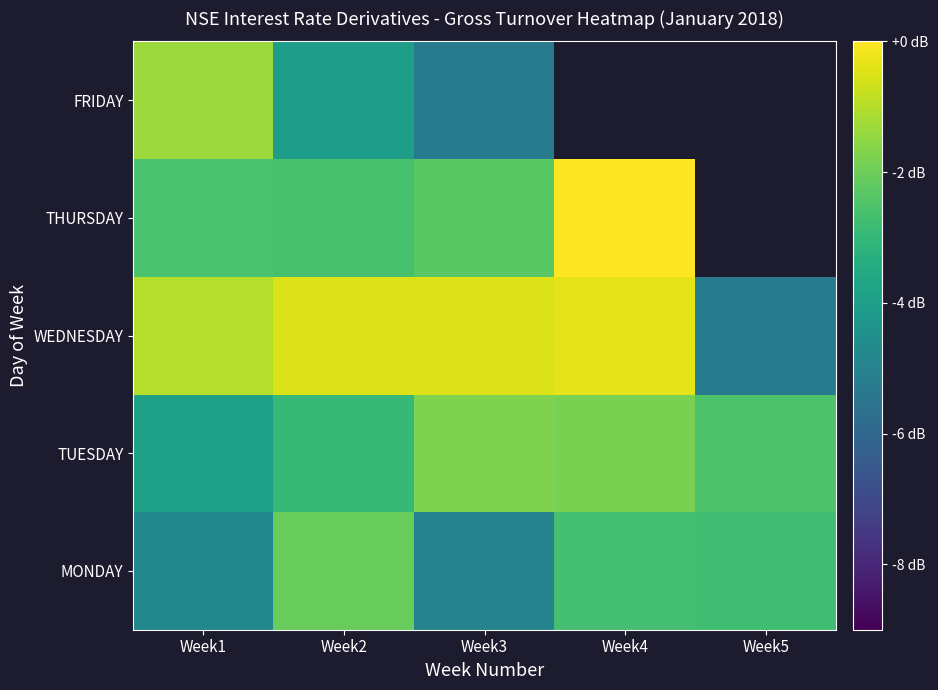

What is the difference between the highest and lowest values at Week5?

2.7